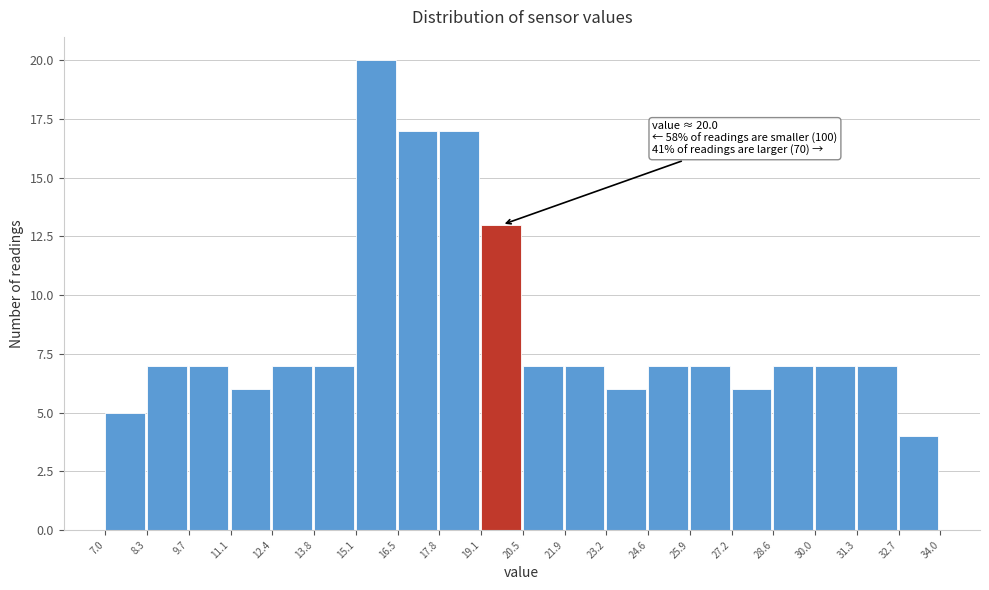

Which range on the x-axis has the tallest bar?

15.1 to 16.5